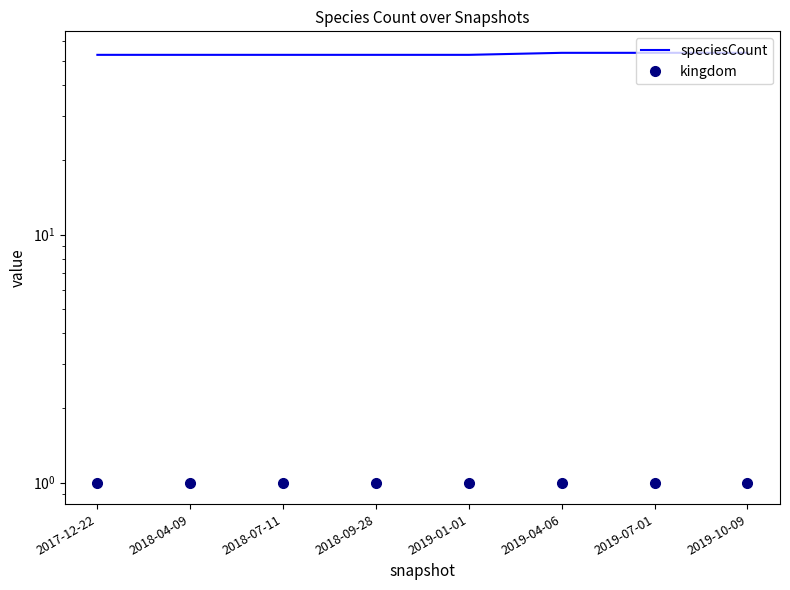

Reading left to right, what are all the values shown in this chart?

speciesCount: 53	53	53	53	53	54	54	54
kingdom: 1	1	1	1	1	1	1	1